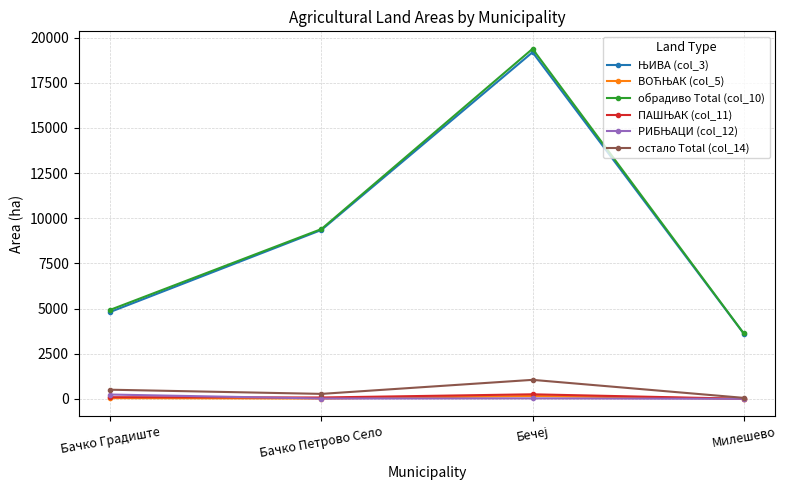

Which series has the widest spread of values?

обрадиво Total (col_10)